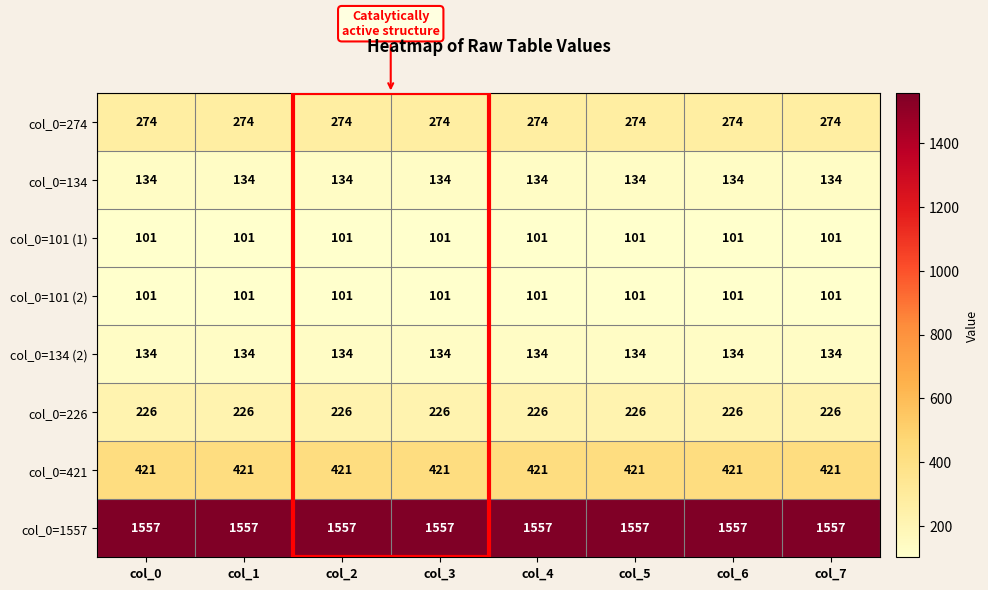

What is the total value across all series at col_2?

2948